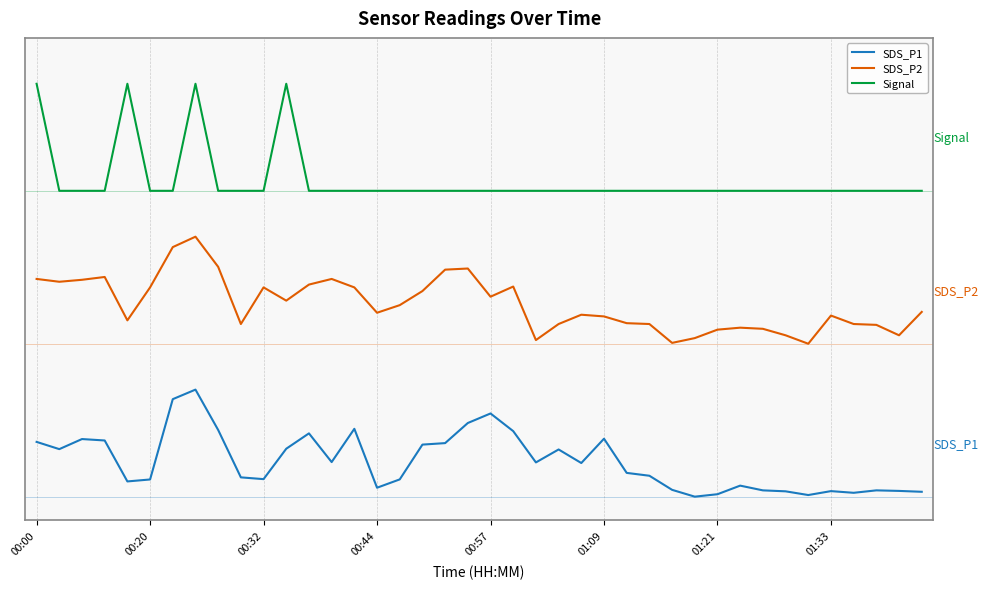

What are all the series names shown in the legend?

SDS_P1, SDS_P2, Signal